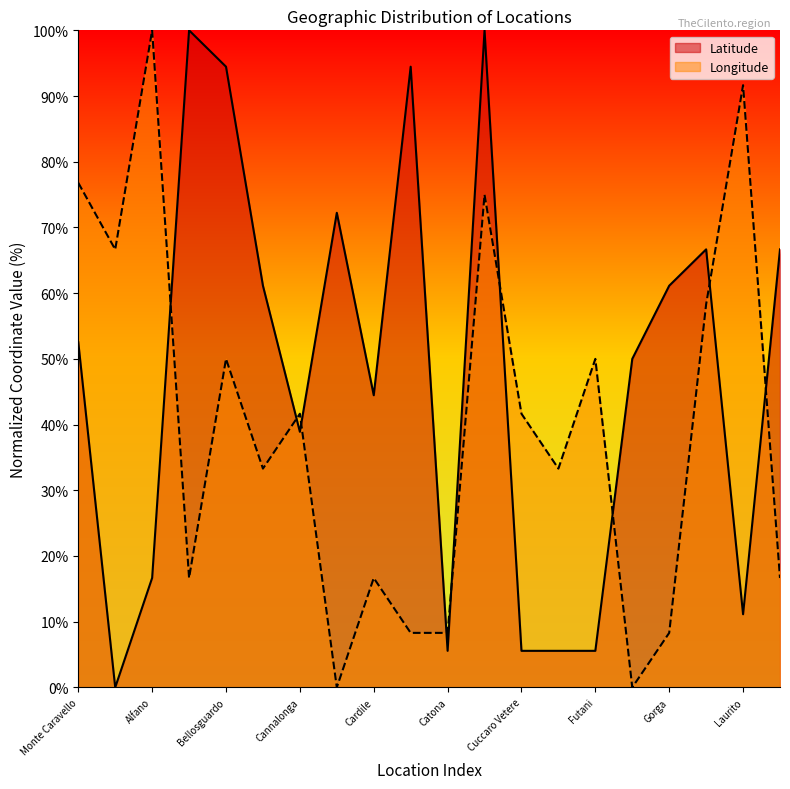

Where is the first local minimum for Longitude?

Abatemarco